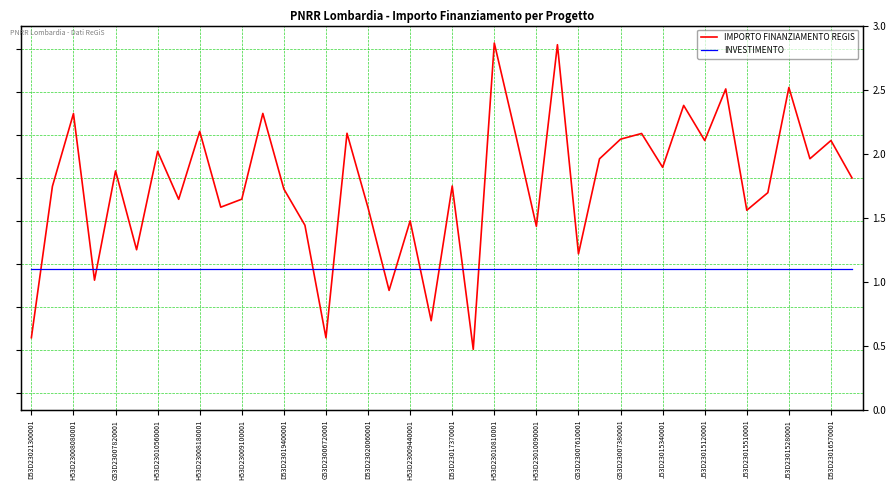

Rank the categories by INVESTIMENTO value from lowest to highest.

D53D23021300001, H53D23008080001, G53D23007820001, H53D23010560001, H53D23008180001, H53D23009100001, D53D23019400001, G53D23006720001, D53D23020060001, H53D23009440001, D53D23017370001, H53D23010810001, H53D23010090001, G53D23007610001, G53D23007380001, J53D23015340001, J53D23015120001, J53D23015510001, J53D23015280001, D53D23016570001, 20, 21, 22, 23, 24, 25, 26, 27, 28, 29, 30, 31, 32, 33, 34, 35, 36, 37, 38, 39